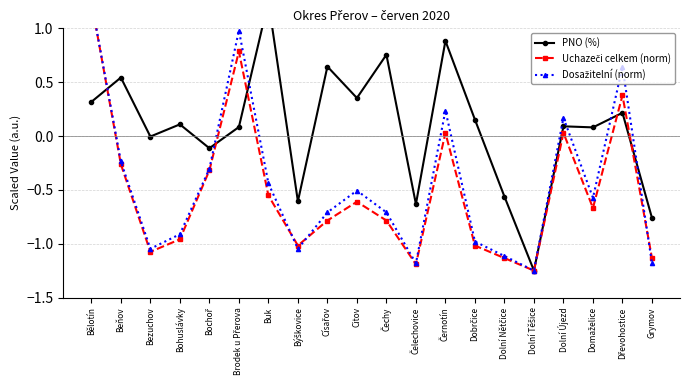

Where is the first local minimum for Dosažitelní (norm)?

Bezuchov